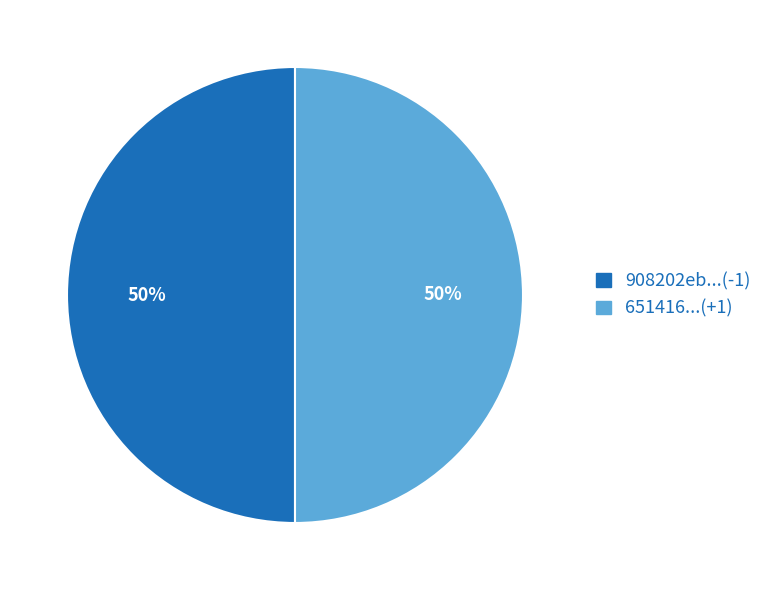

To the nearest percent, what percentage of the pie is 908202eb...(-1)?

50%